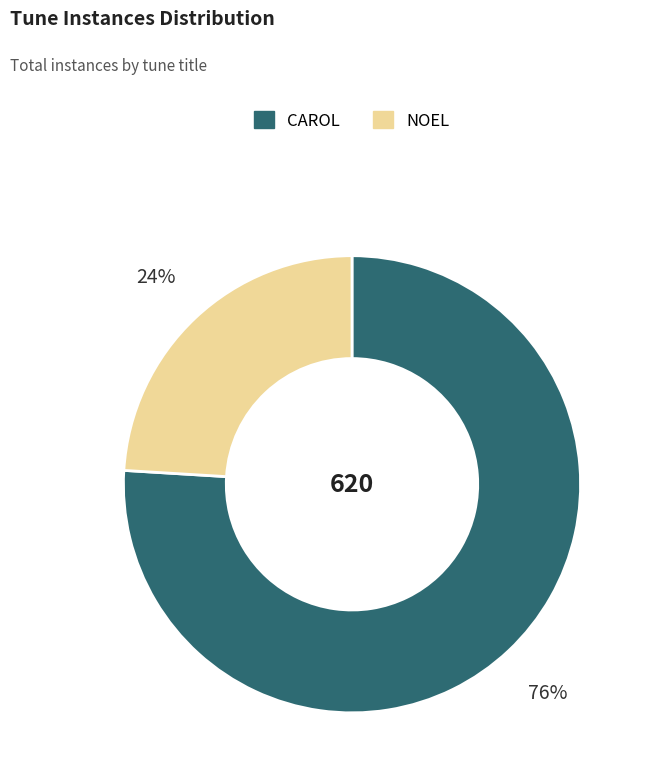

Which category has the biggest portion of the pie?

CAROL